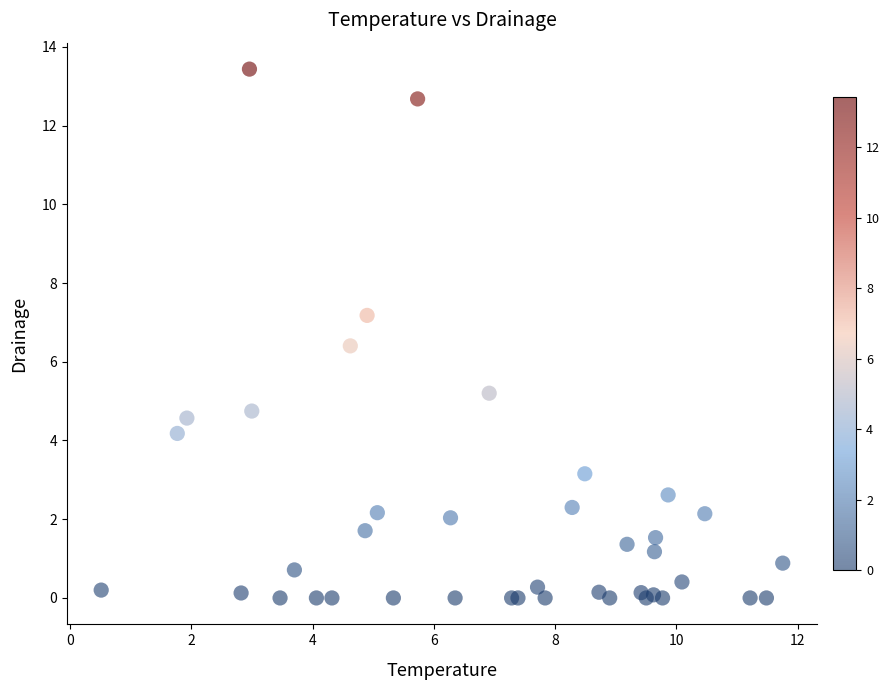

What Y value in the scatter plot is closest to 6?

6.4